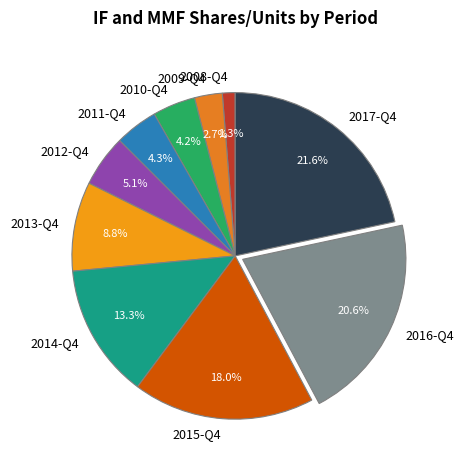

Count the number of slices in the pie.

10